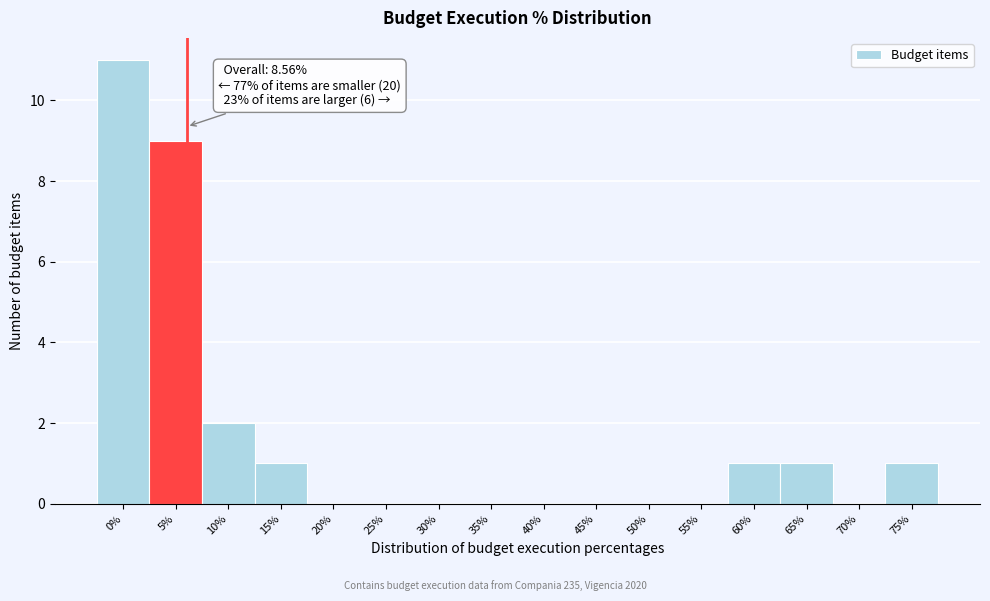

Reading right to left, extract all data points from this chart.

75%=1	70%=0	65%=1	60%=1	55%=0	50%=0	45%=0	40%=0	35%=0	30%=0	25%=0	20%=0	15%=1	10%=2	5%=9	0%=11